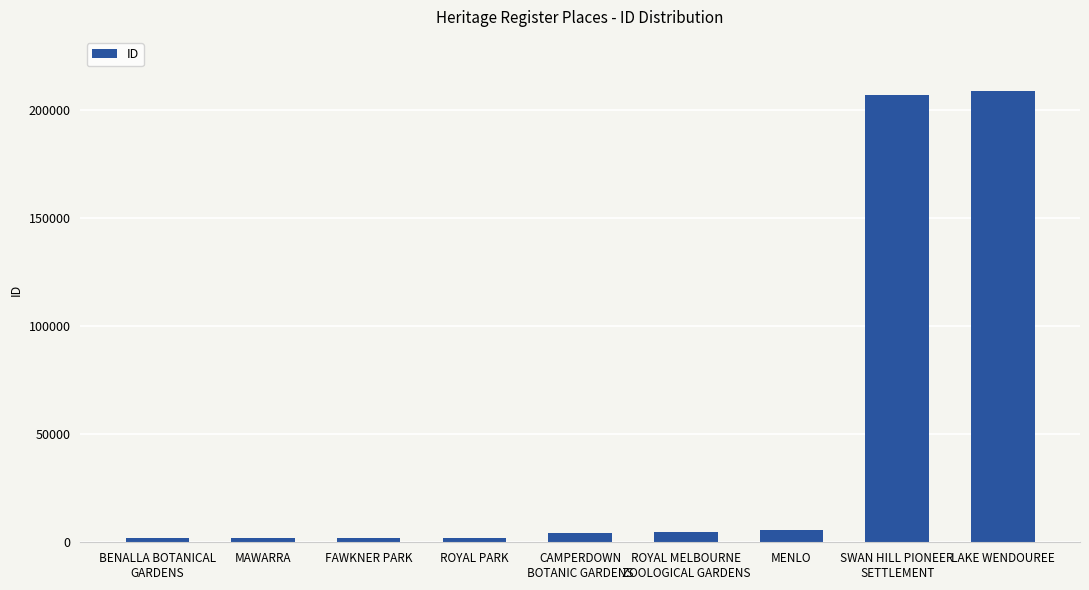

What is the sum of the values at SWAN HILL PIONEER
SETTLEMENT and ROYAL MELBOURNE
ZOOLOGICAL GARDENS?

211603